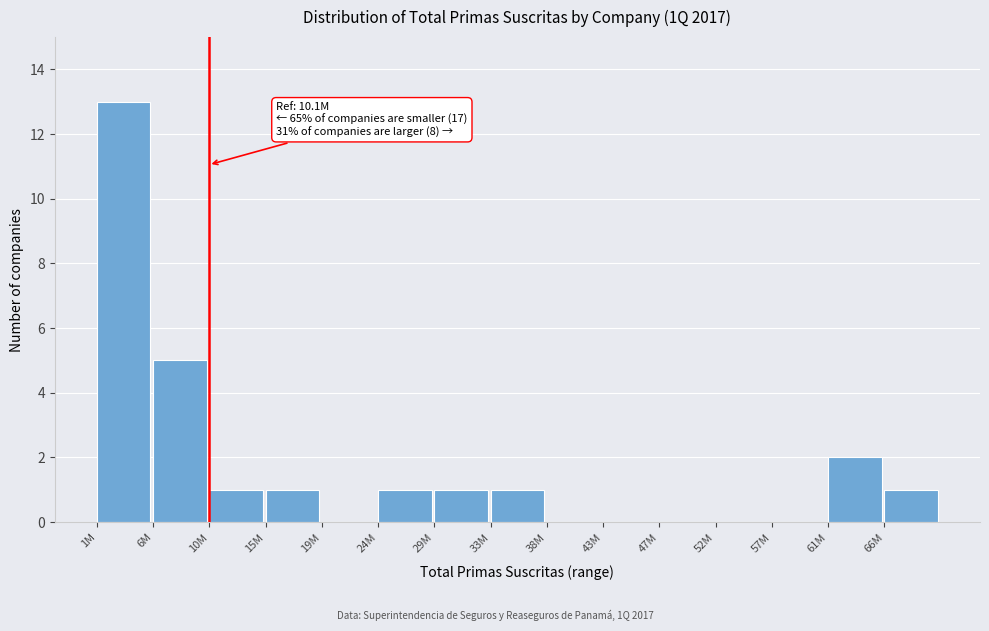

Reading left to right, list all the values displayed in this chart.

1M=13	6M=5	10M=1	15M=1	19M=0	24M=1	29M=1	33M=1	38M=0	43M=0	47M=0	52M=0	57M=0	61M=2	66M=1